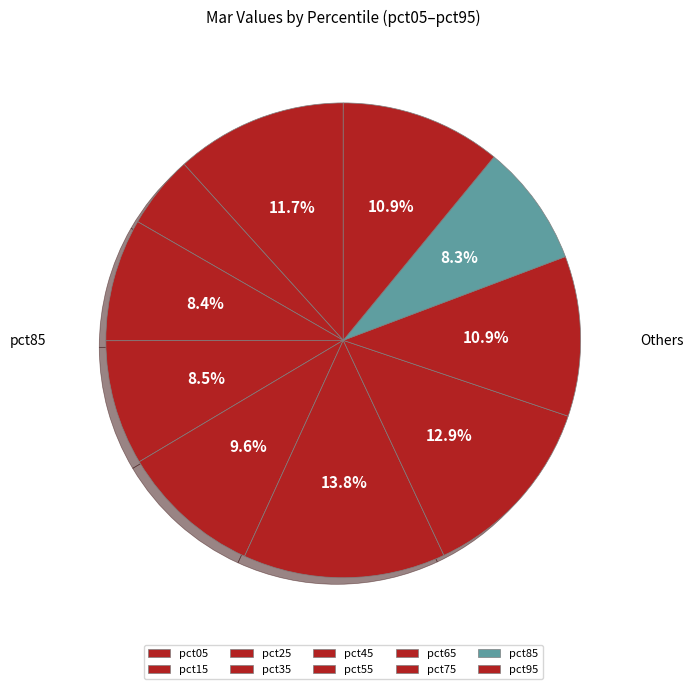

Count the number of slices in the pie.

10